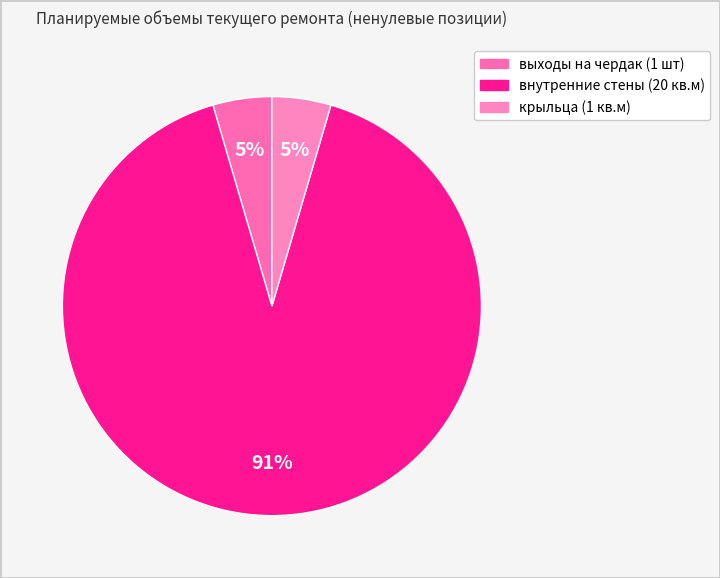

How many segments does this pie chart have?

3